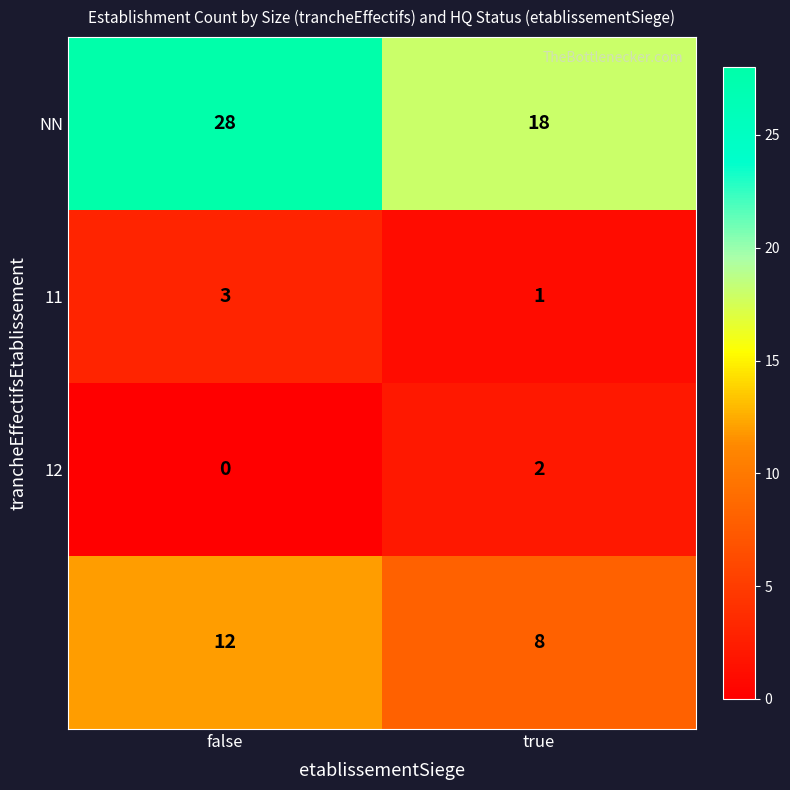

What is the difference between the highest and lowest values at false?

28